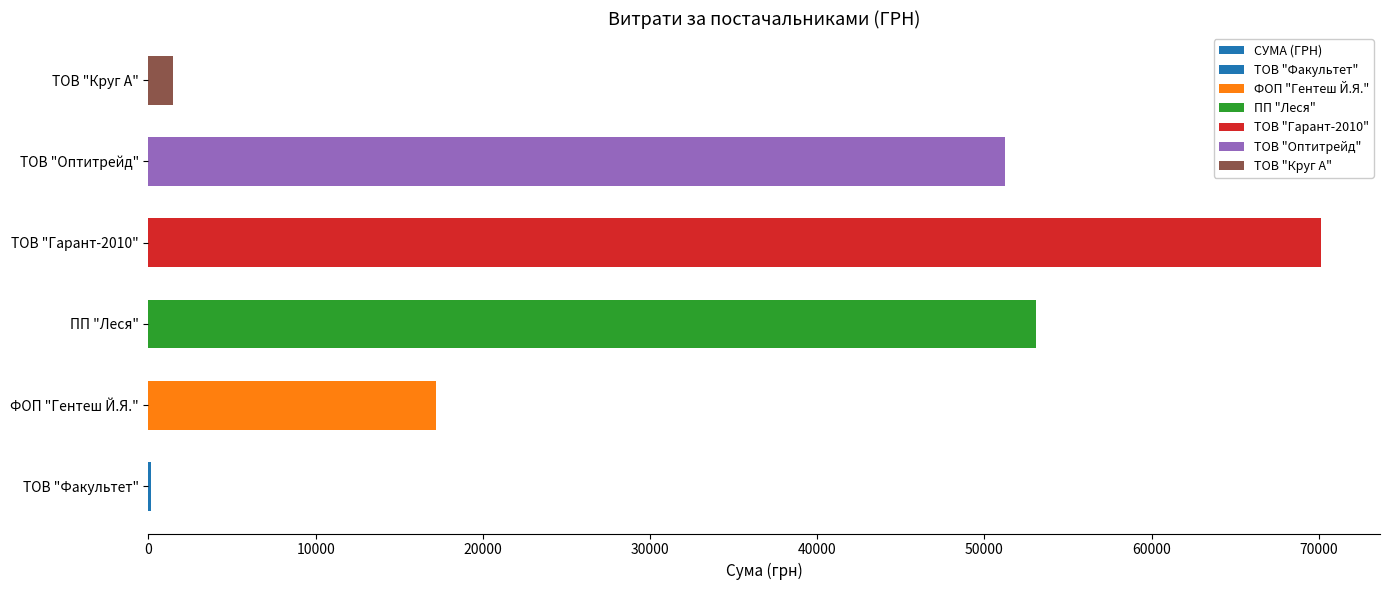

How many bars are there in total?

6